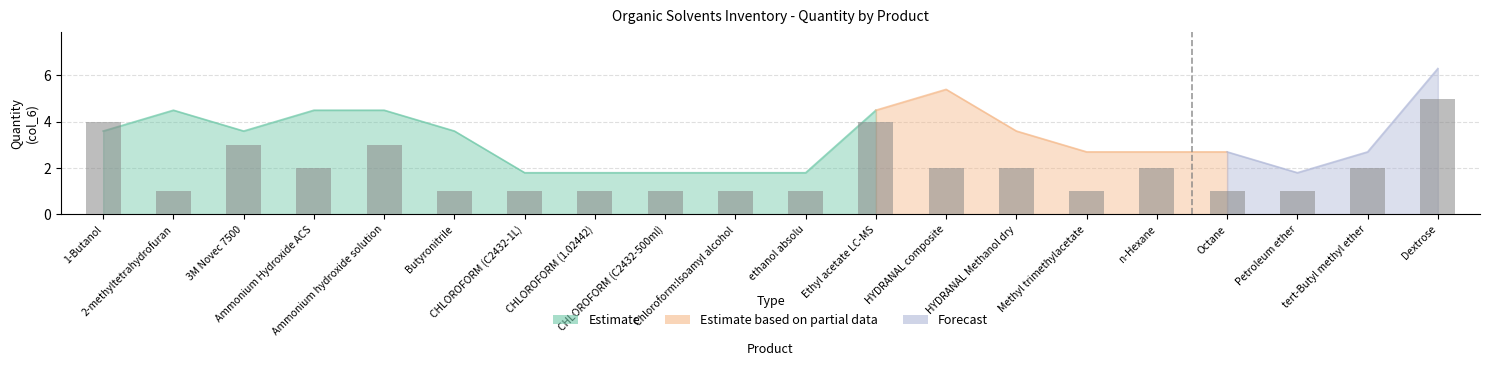

Is it true that the value at HYDRANAL Methanol dry is 2?

True